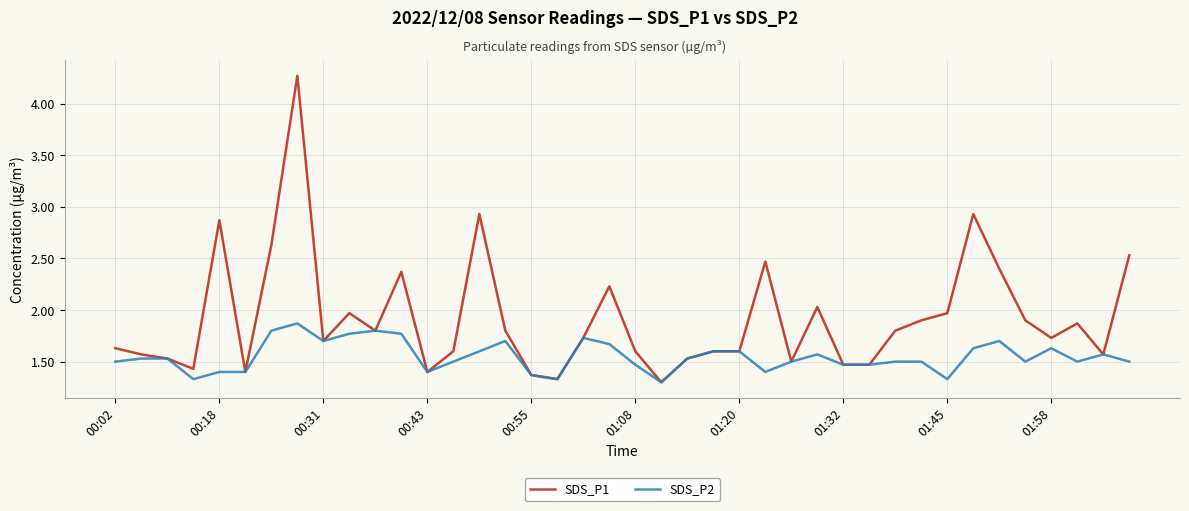

What is the highest value of the SDS_P1 series?

4.3